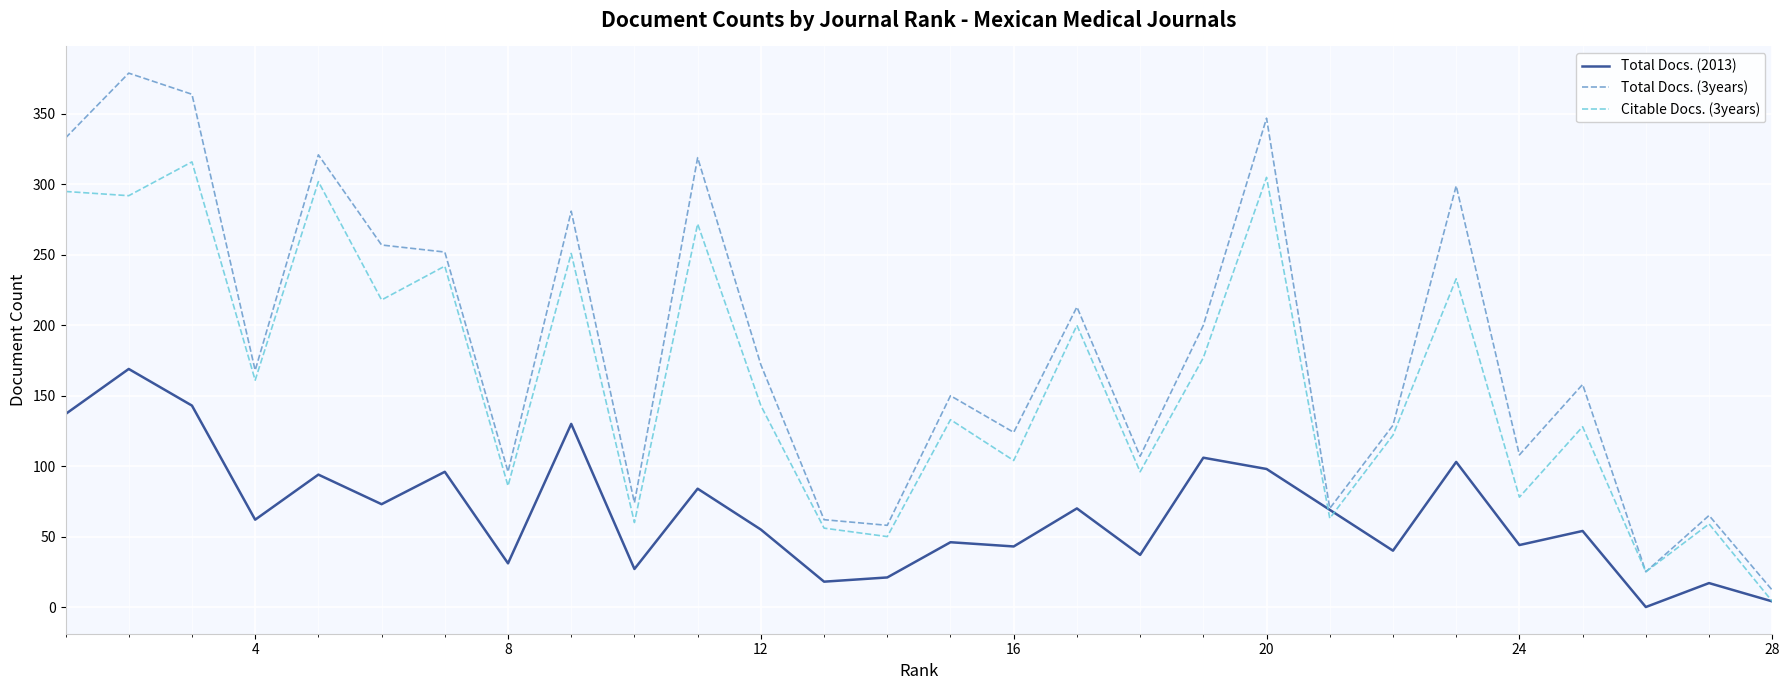

Which series has the largest total across all categories?

Total Docs. (3years)